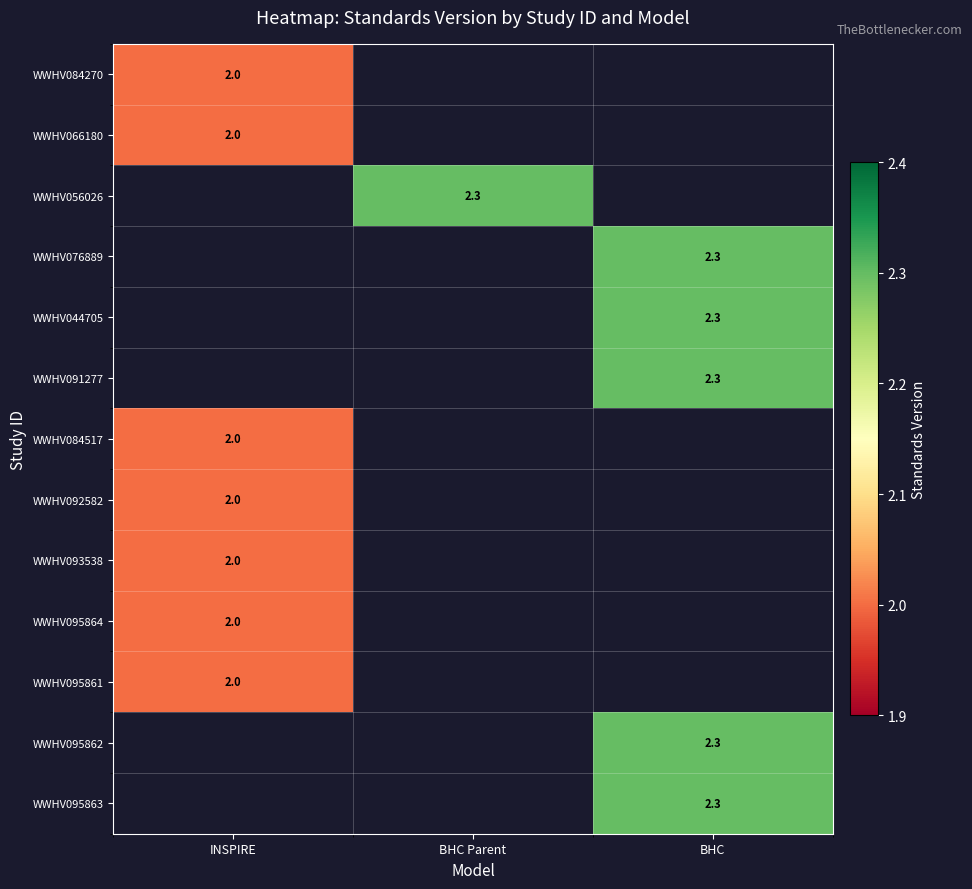

True or false: WWHV084270 has a value of 2.0 at INSPIRE.

True